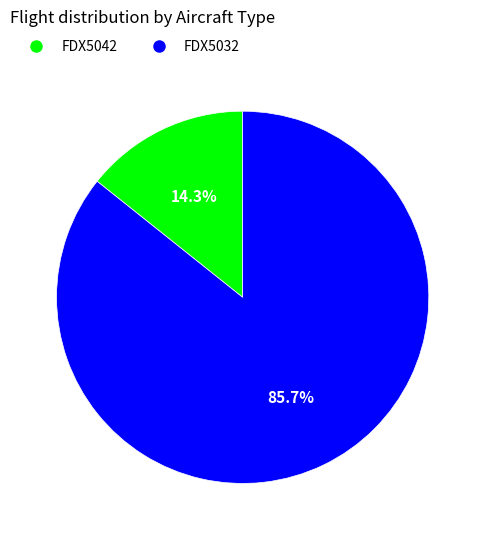

To the nearest percent, what is the difference between the largest and smallest slice percentages?

71%